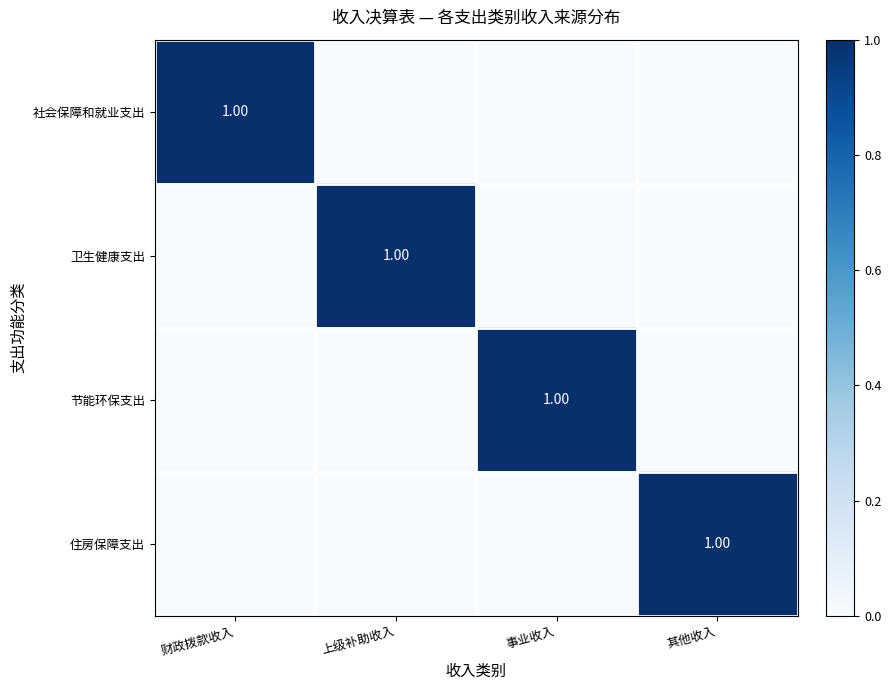

What is the total value across all series at 其他收入?

1